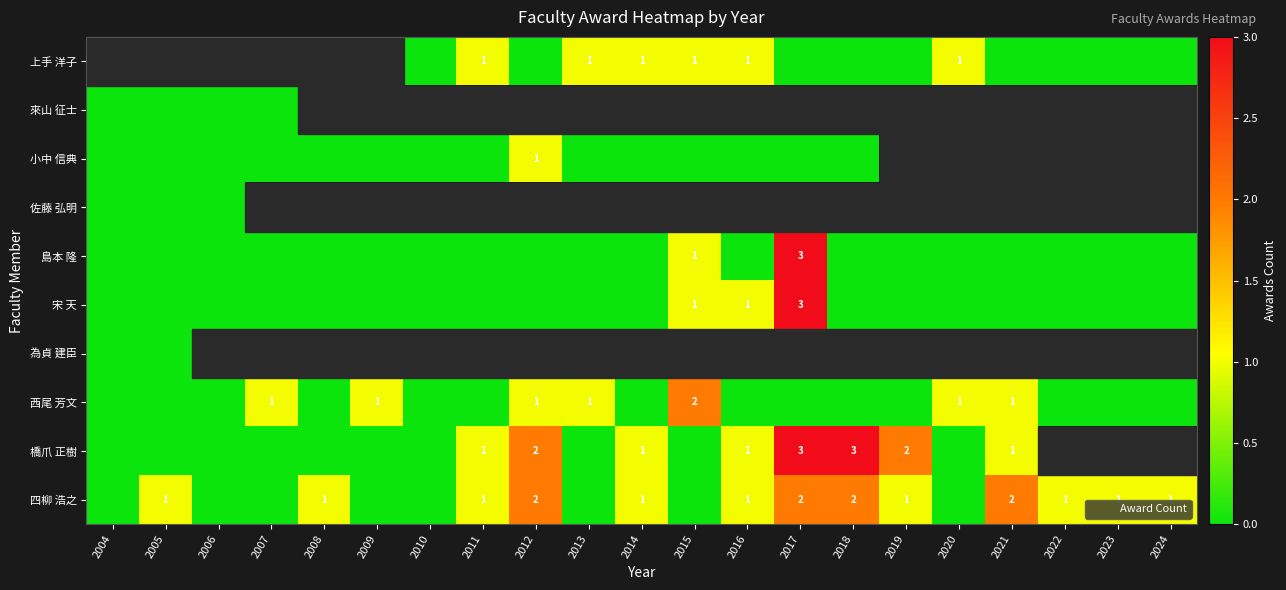

What is the greatest value displayed?

3.0